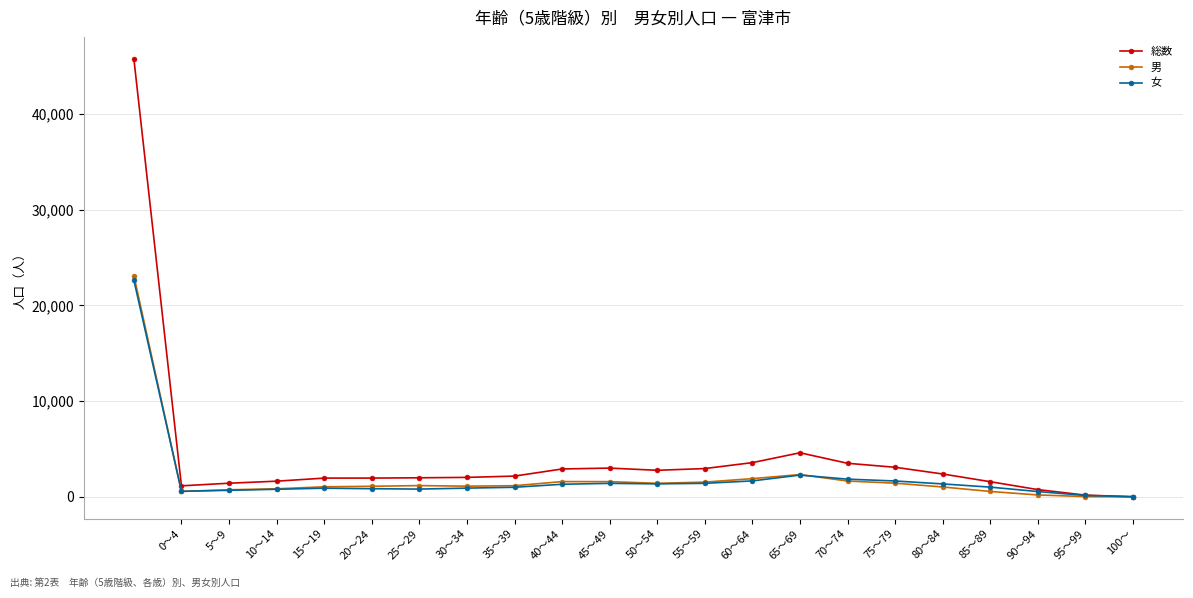

Which series has the largest total across all categories?

総数